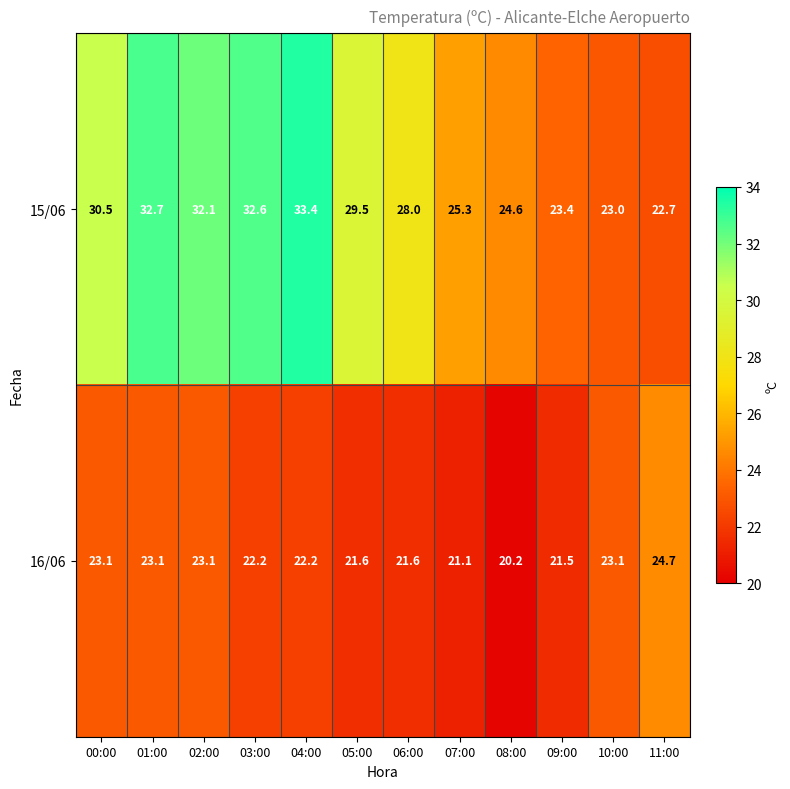

List the series in order of their overall mean, highest first.

15/06, 16/06